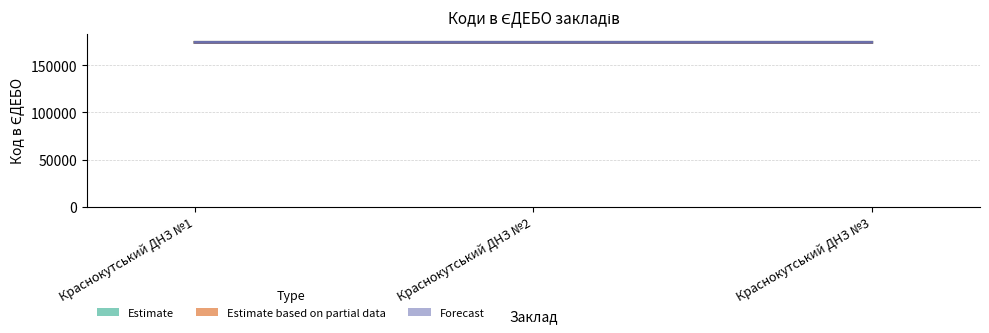

How many data points in Estimate based on partial data are less than 174336?

1